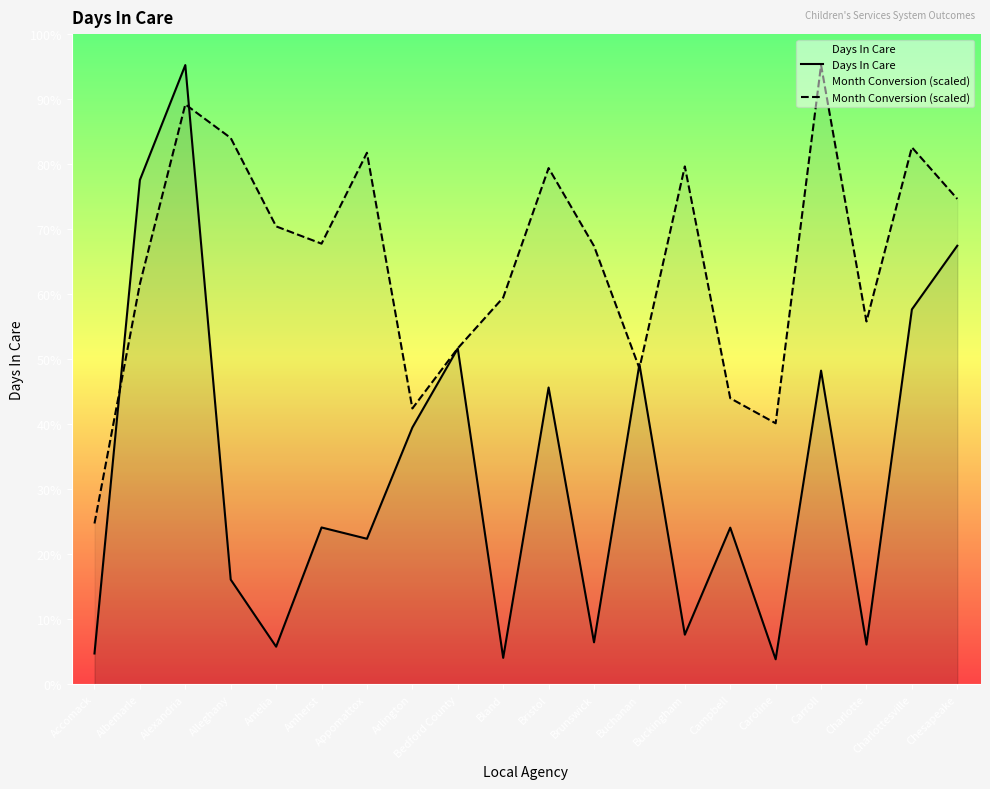

Between Buchanan and Arlington, which is larger?

Buchanan